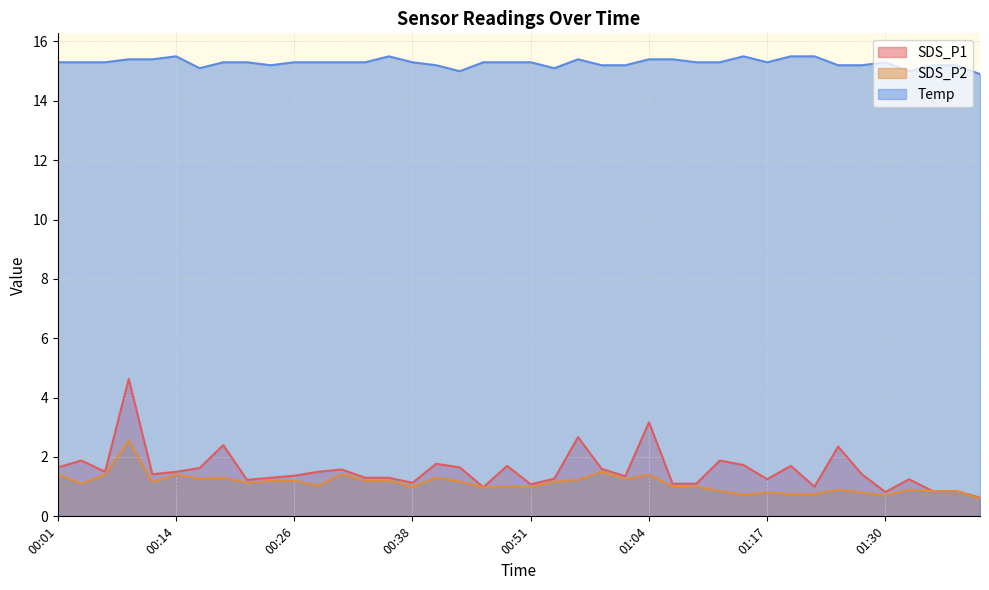

What is the sum of the SDS_P1 values at 01:36 and 00:11?

2.3